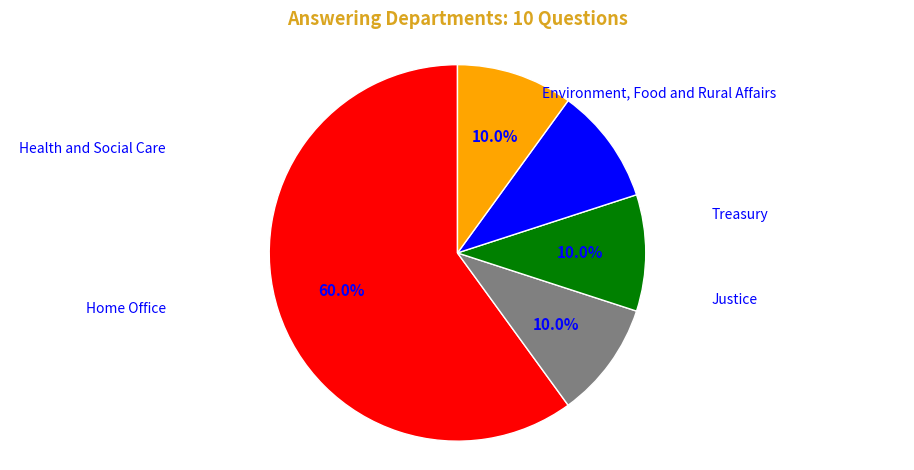

Does any single category account for the majority?

Yes